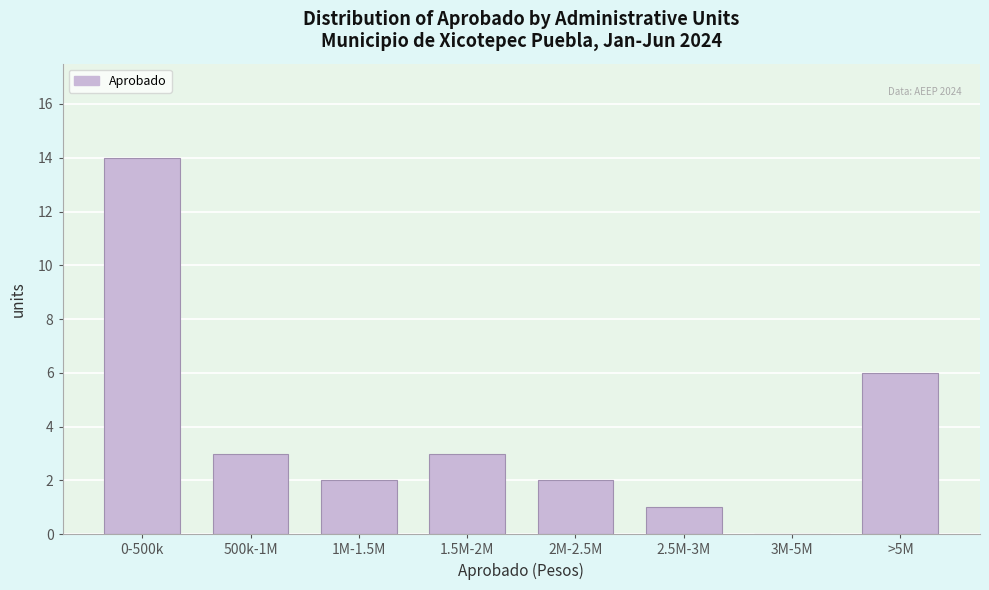

Reading left to right, list all the values displayed in this chart.

0-500k=14	500k-1M=3	1M-1.5M=2	1.5M-2M=3	2M-2.5M=2	2.5M-3M=1	3M-5M=0	>5M=6